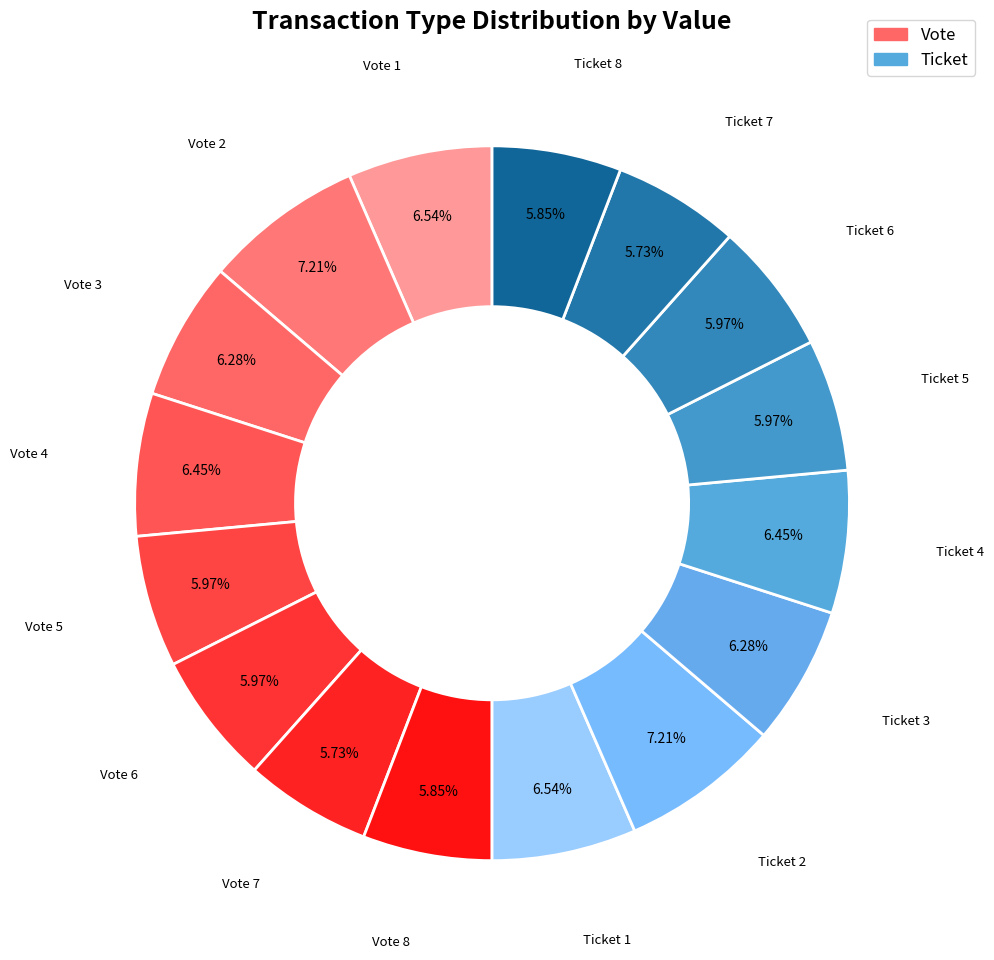

What is the smallest slice in the pie chart?

6